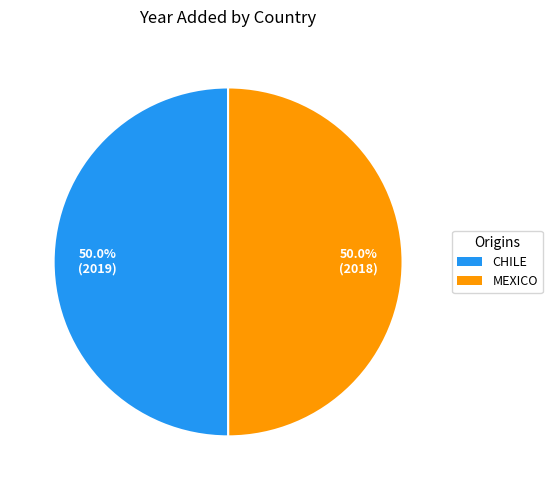

How many slices are in this pie chart?

2